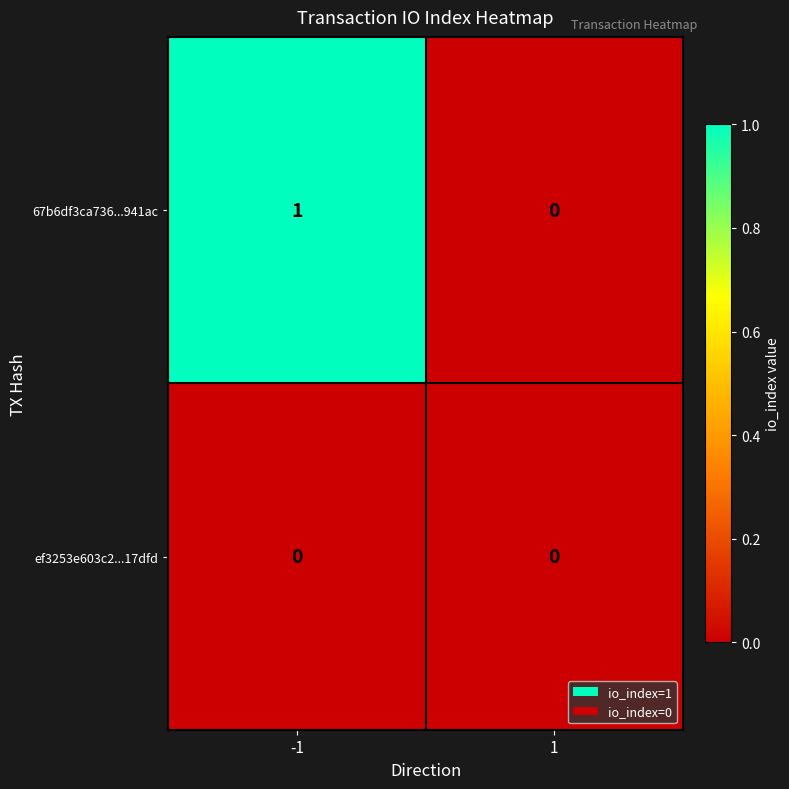

True or false: 67b6df3ca736...941ac has a value of -1 at 1.

False